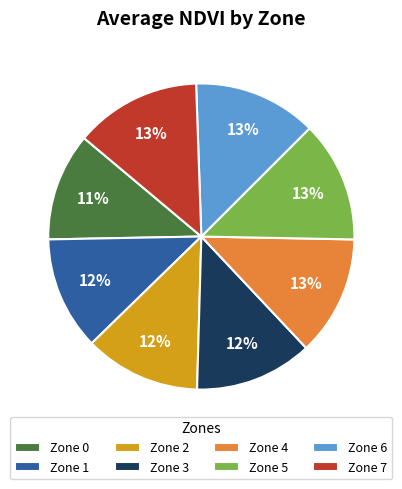

To the nearest percent, what is the combined percentage of Zone 5 and Zone 7?

26%